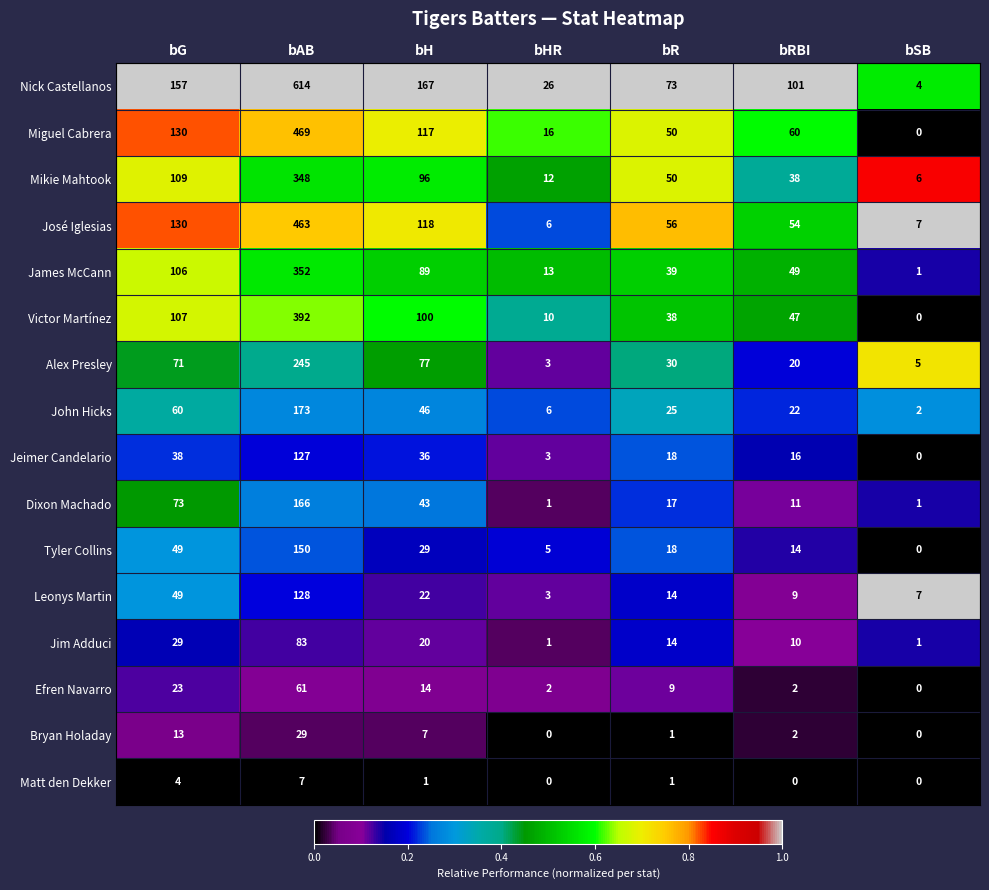

Rank the series by their maximum value, from lowest to highest.

Matt den Dekker, Bryan Holaday, Efren Navarro, Jim Adduci, Jeimer Candelario, Leonys Martin, Tyler Collins, Dixon Machado, John Hicks, Alex Presley, Mikie Mahtook, James McCann, Victor Martínez, José Iglesias, Miguel Cabrera, Nick Castellanos